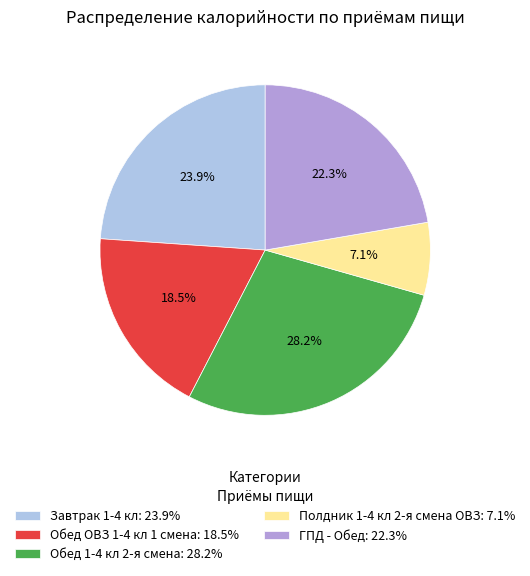

Does any single category account for the majority?

No